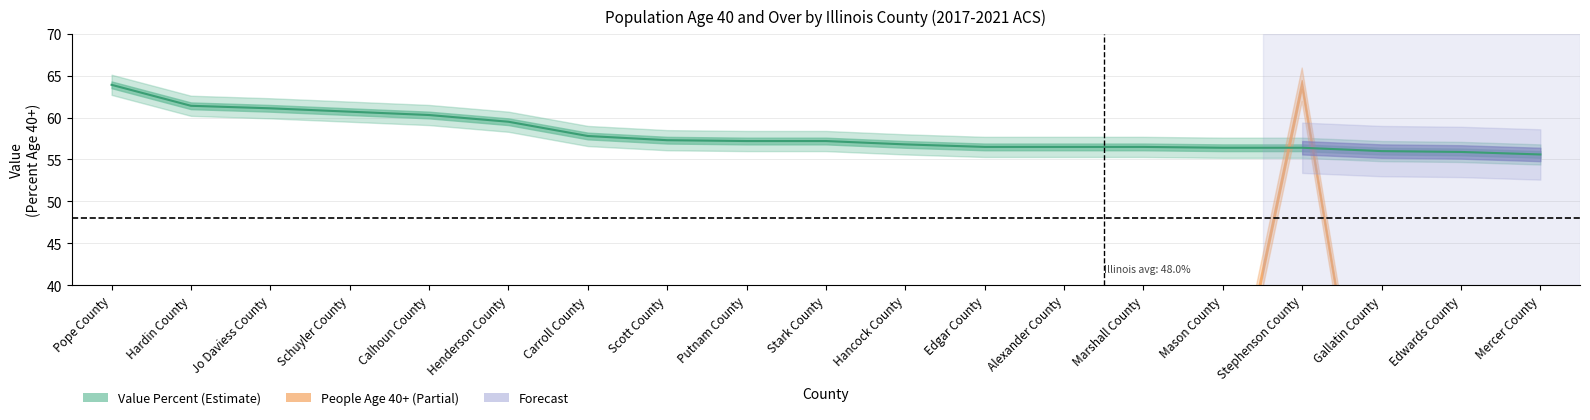

True or false: the data shows 56.5 at Marshall County.

True